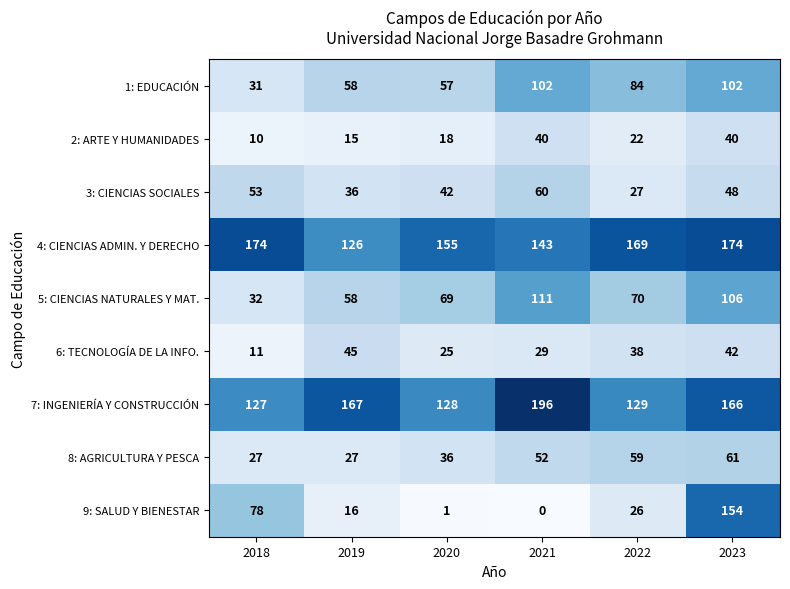

What is the approximate value of 7: INGENIERÍA Y CONSTRUCCIÓN at 2023?

166